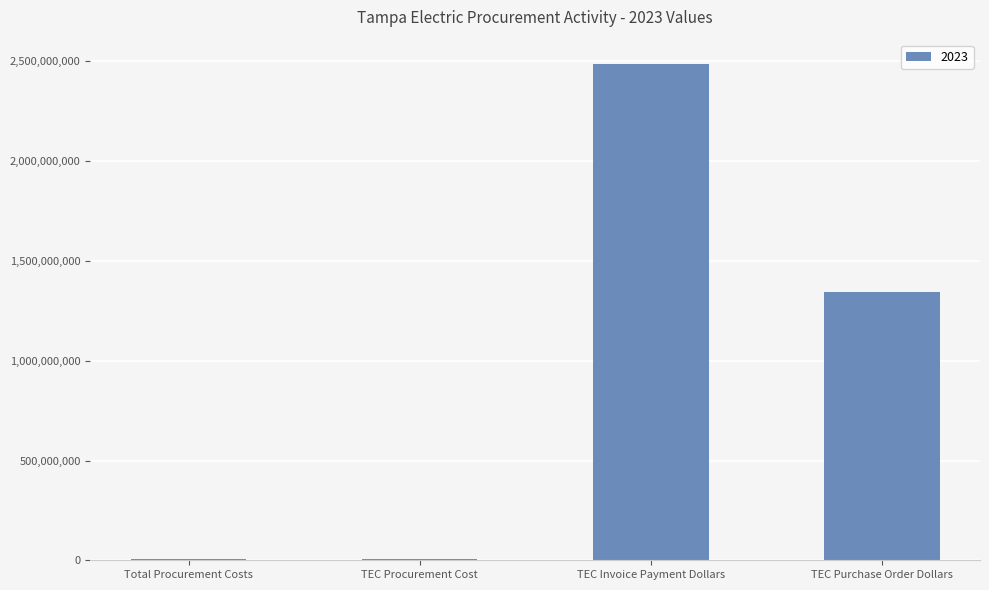

What is the sum of all values?

3837472357.3